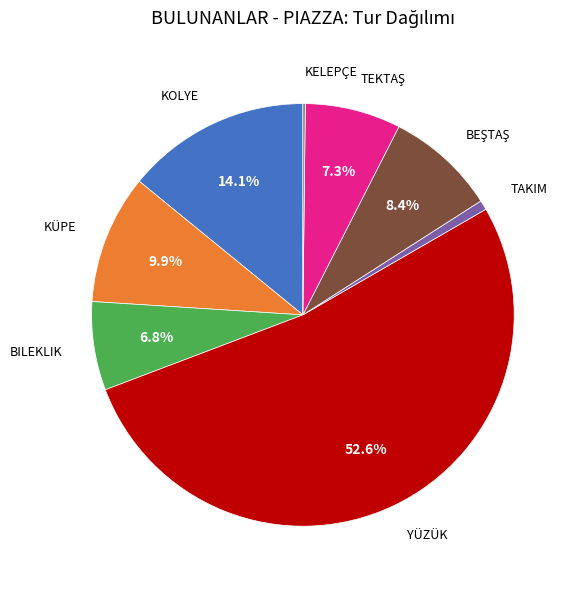

Does any single category account for the majority?

Yes